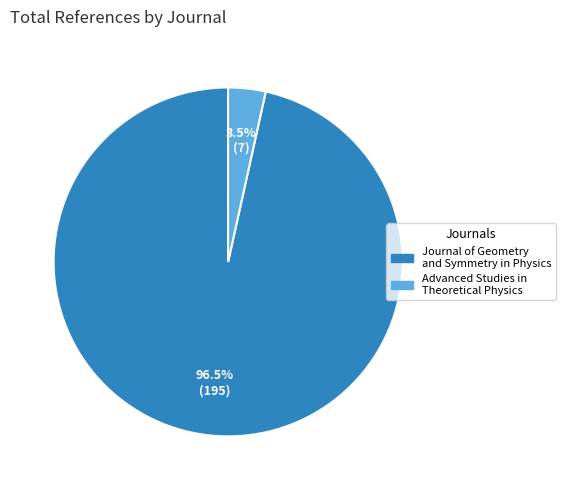

What is the total percentage of Advanced Studies in Theoretical Physics and Journal of Geometry and Symmetry in Physics?

100.0%